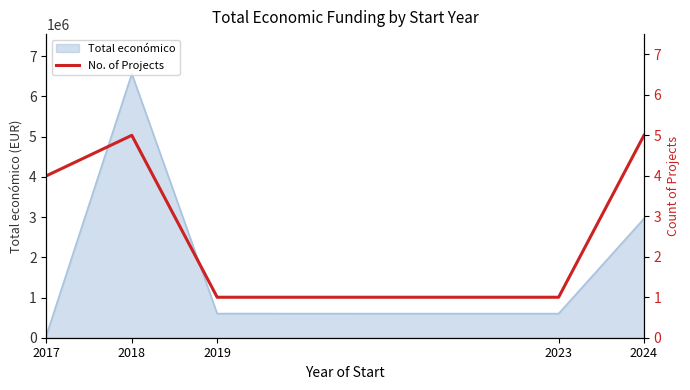

Reading right to left, list all the values displayed in this chart.

5	1	1	5	4